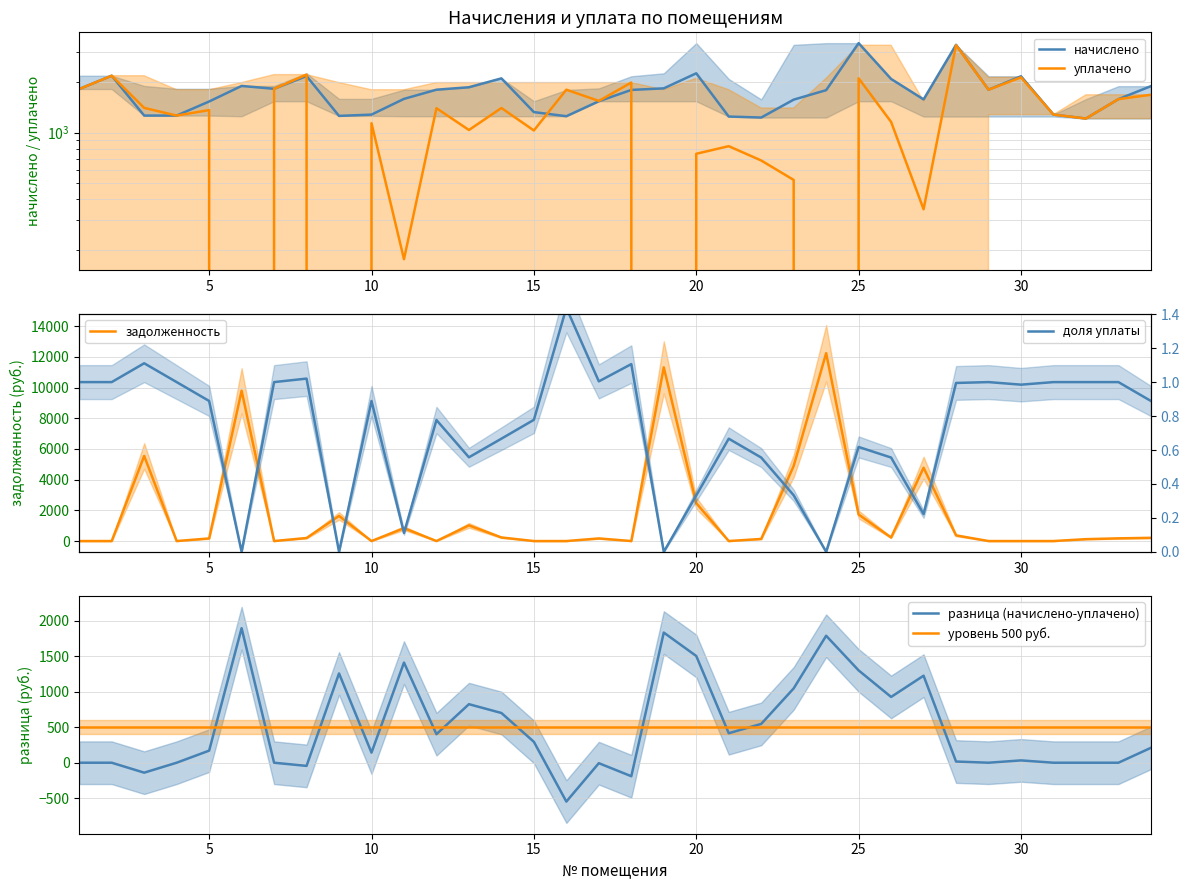

What is the maximum value for уровень 500 руб.?

500.0